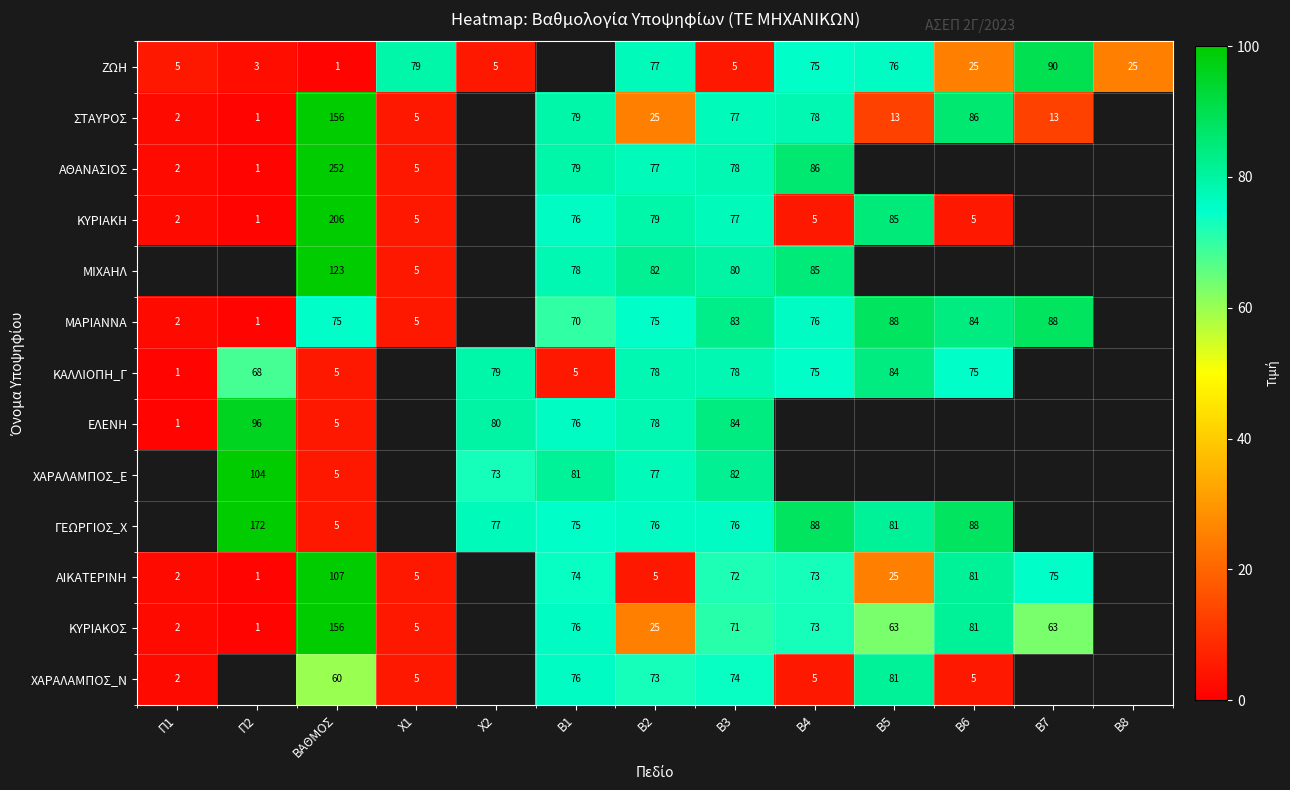

The value of ΚΥΡΙΑΚΟΣ at Π2 is 0.3. True or false?

False